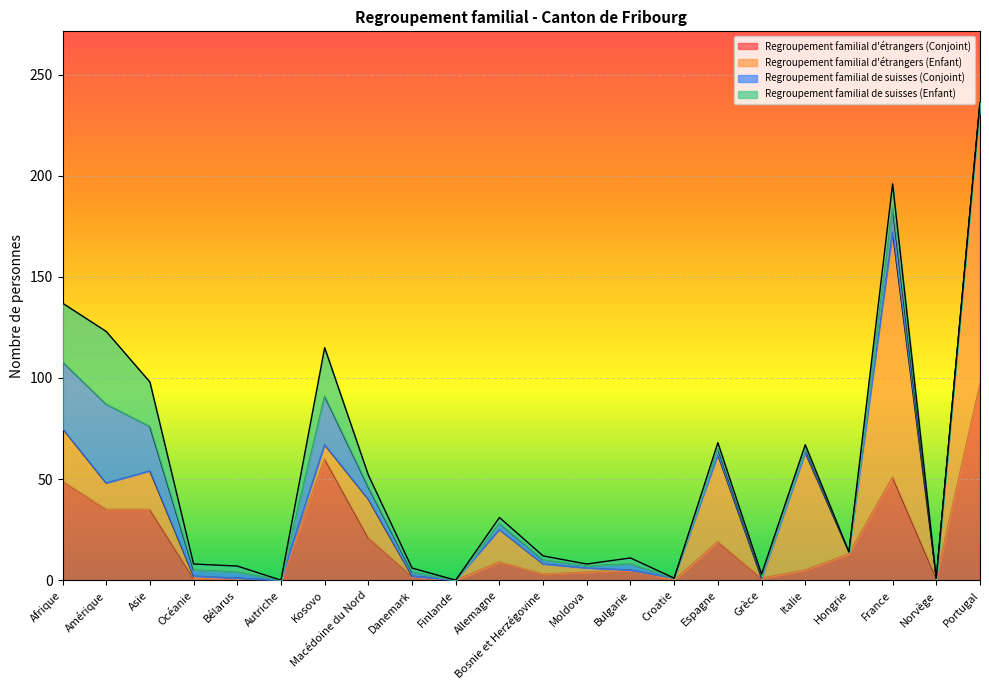

Rank the series by their maximum value, from highest to lowest.

Regroupement familial d'étrangers (Enfant), Regroupement familial d'étrangers (Conjoint), Regroupement familial de suisses (Conjoint), Regroupement familial de suisses (Enfant)